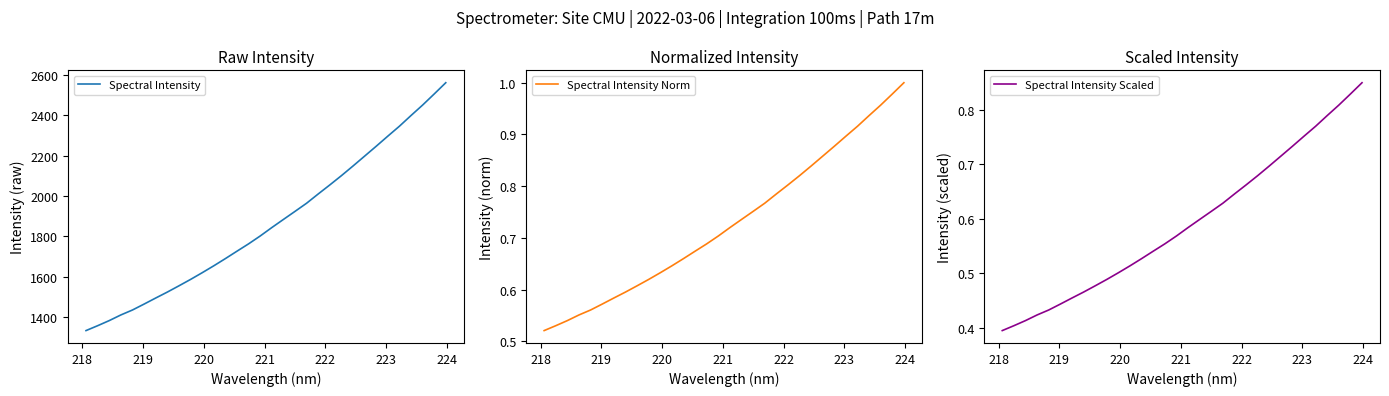

True or false: Spectral Intensity and Spectral Intensity Norm intersect in this chart.

False